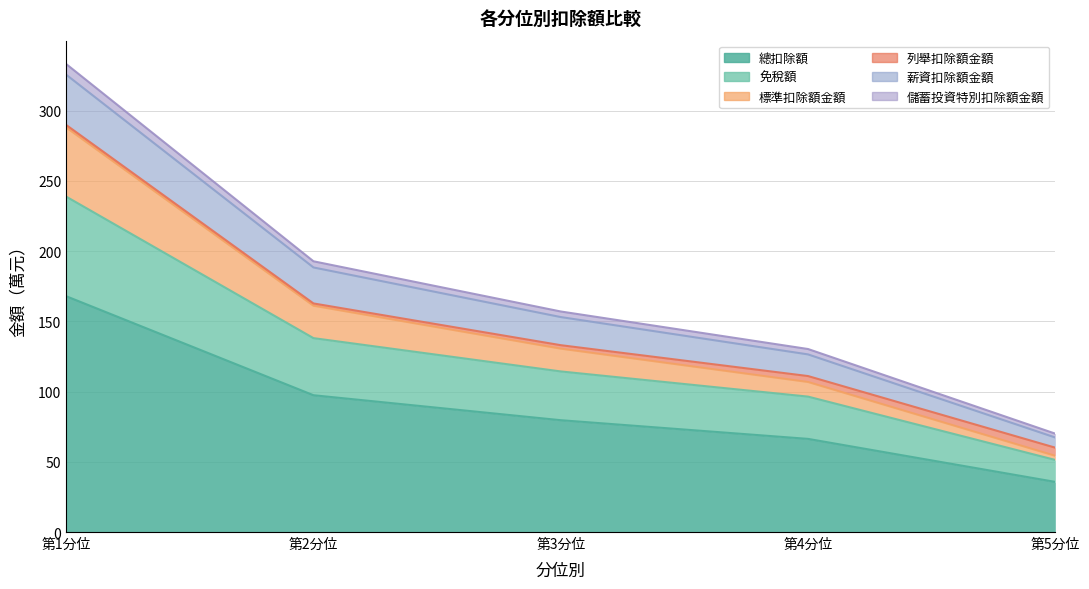

What is the value of the 總扣除額 point at the 3rd from the left?

79.6